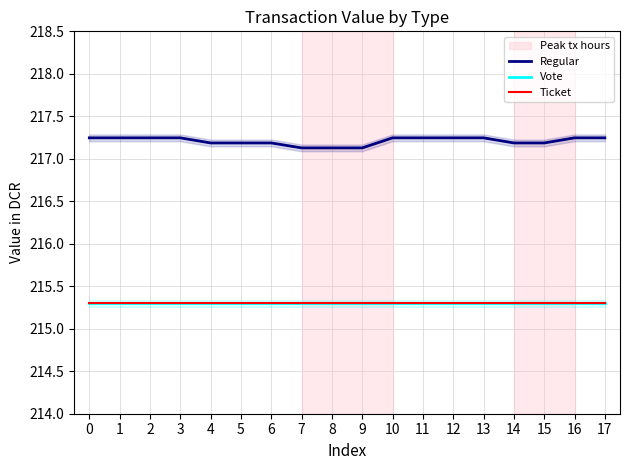

What is the difference between the maximum and minimum values in the Regular series?

0.1